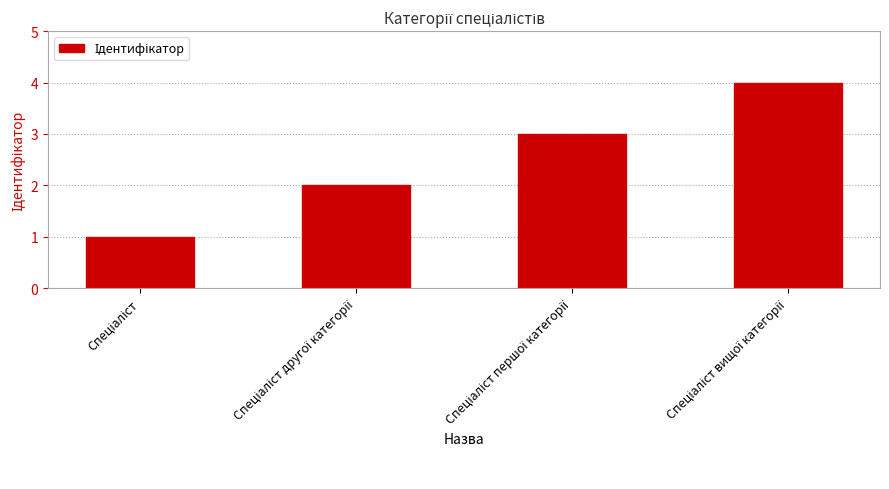

What is the difference between the maximum and minimum values?

3